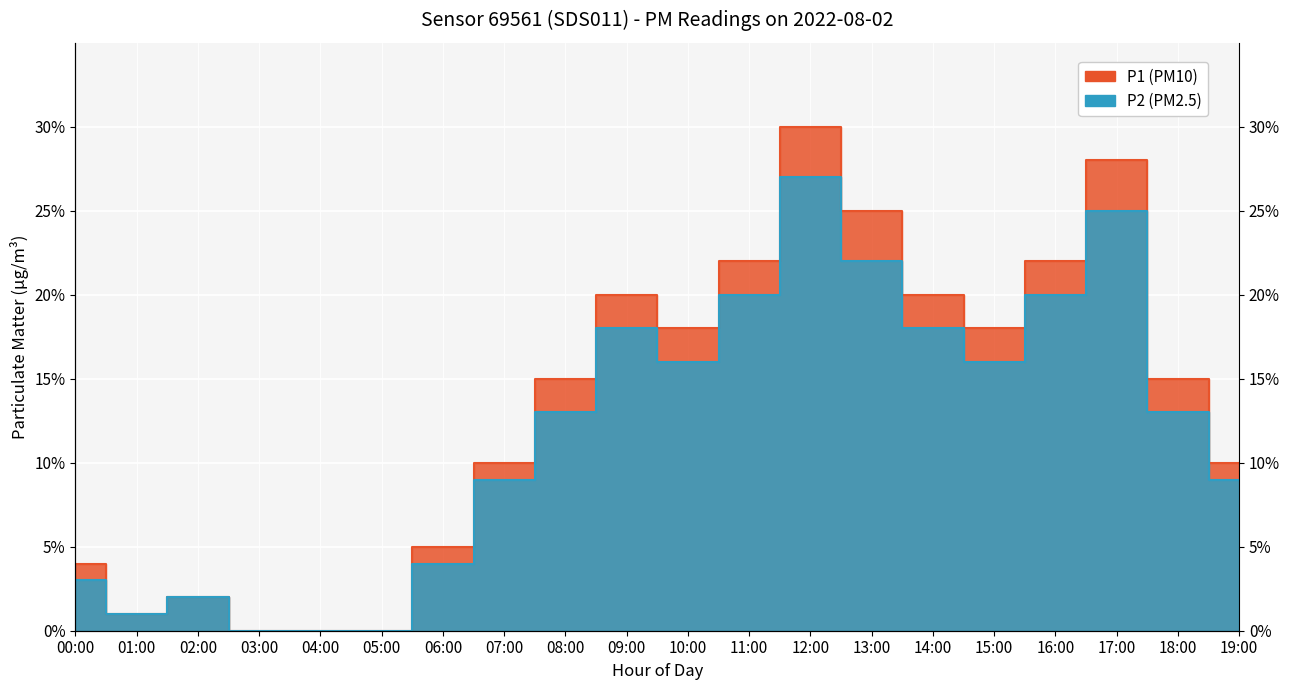

The P2 series shows 0.0 at 07:00. True or false?

False